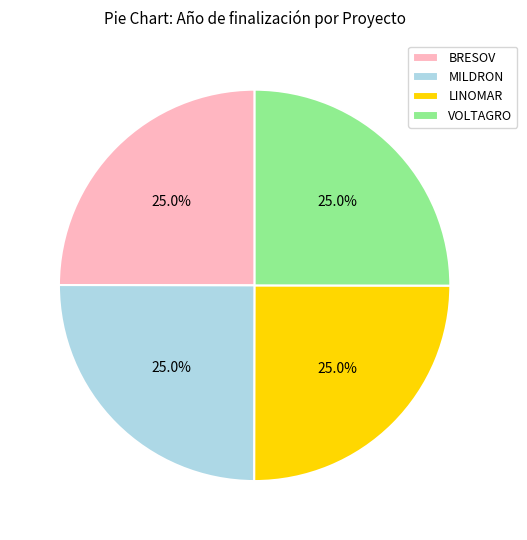

Count the number of slices in the pie.

4